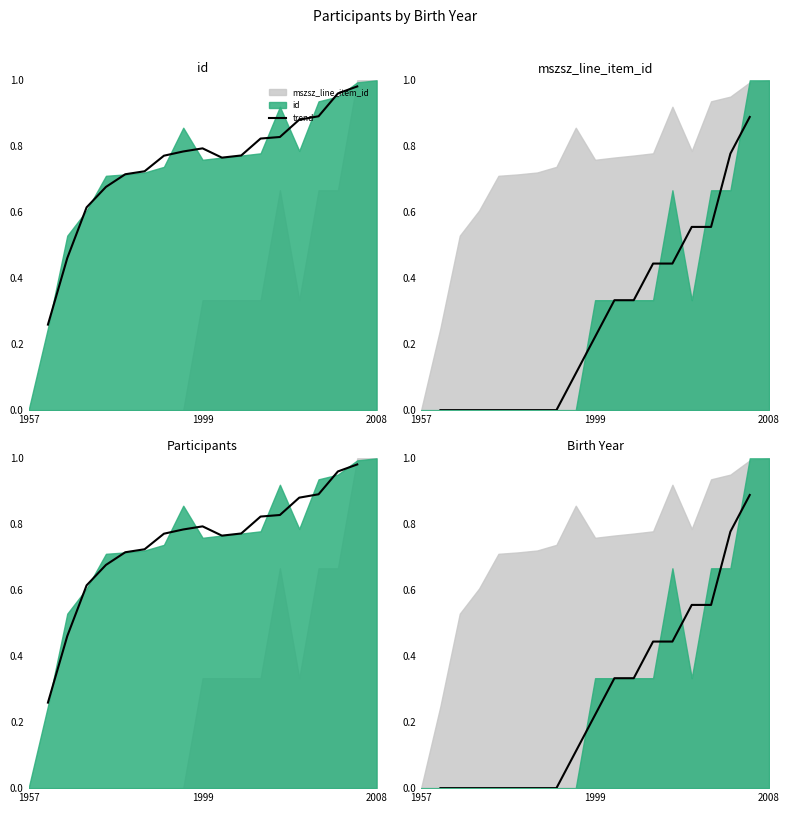

Reading left to right, extract all data points from this chart.

0.0	0.0	0.0	0.0	0.0	0.0	0.0	0.1	0.2	0.3	0.3	0.4	0.4	0.6	0.6	0.8	0.9